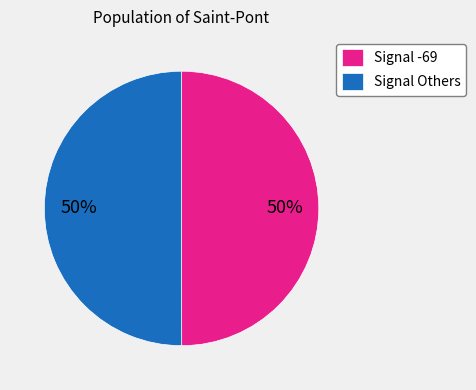

Do Signal -69 and Signal Others together represent more than half of the pie?

Yes